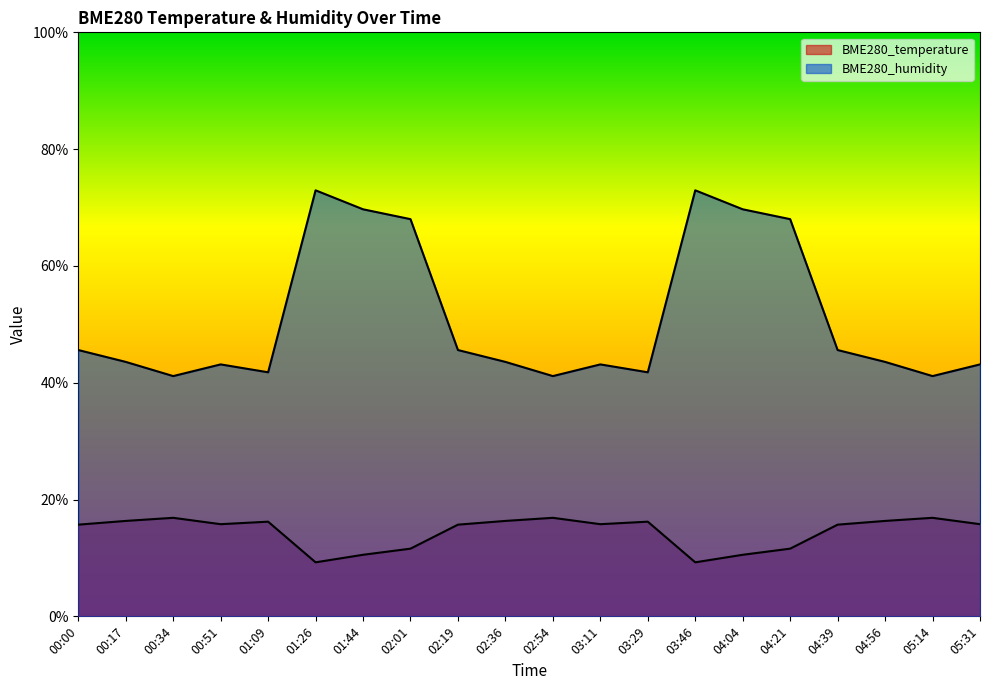

Reading left to right, transcribe all the data shown in this chart.

BME280_temperature: 15.7	16.3	16.9	15.8	16.2	9.2	10.5	11.6	15.7	16.3	16.9	15.8	16.2	9.2	10.5	11.6	15.7	16.3	16.9	15.8
BME280_humidity: 45.6	43.6	41.1	43.1	41.8	73.0	69.7	68.0	45.6	43.6	41.1	43.1	41.8	73.0	69.7	68.0	45.6	43.6	41.1	43.1